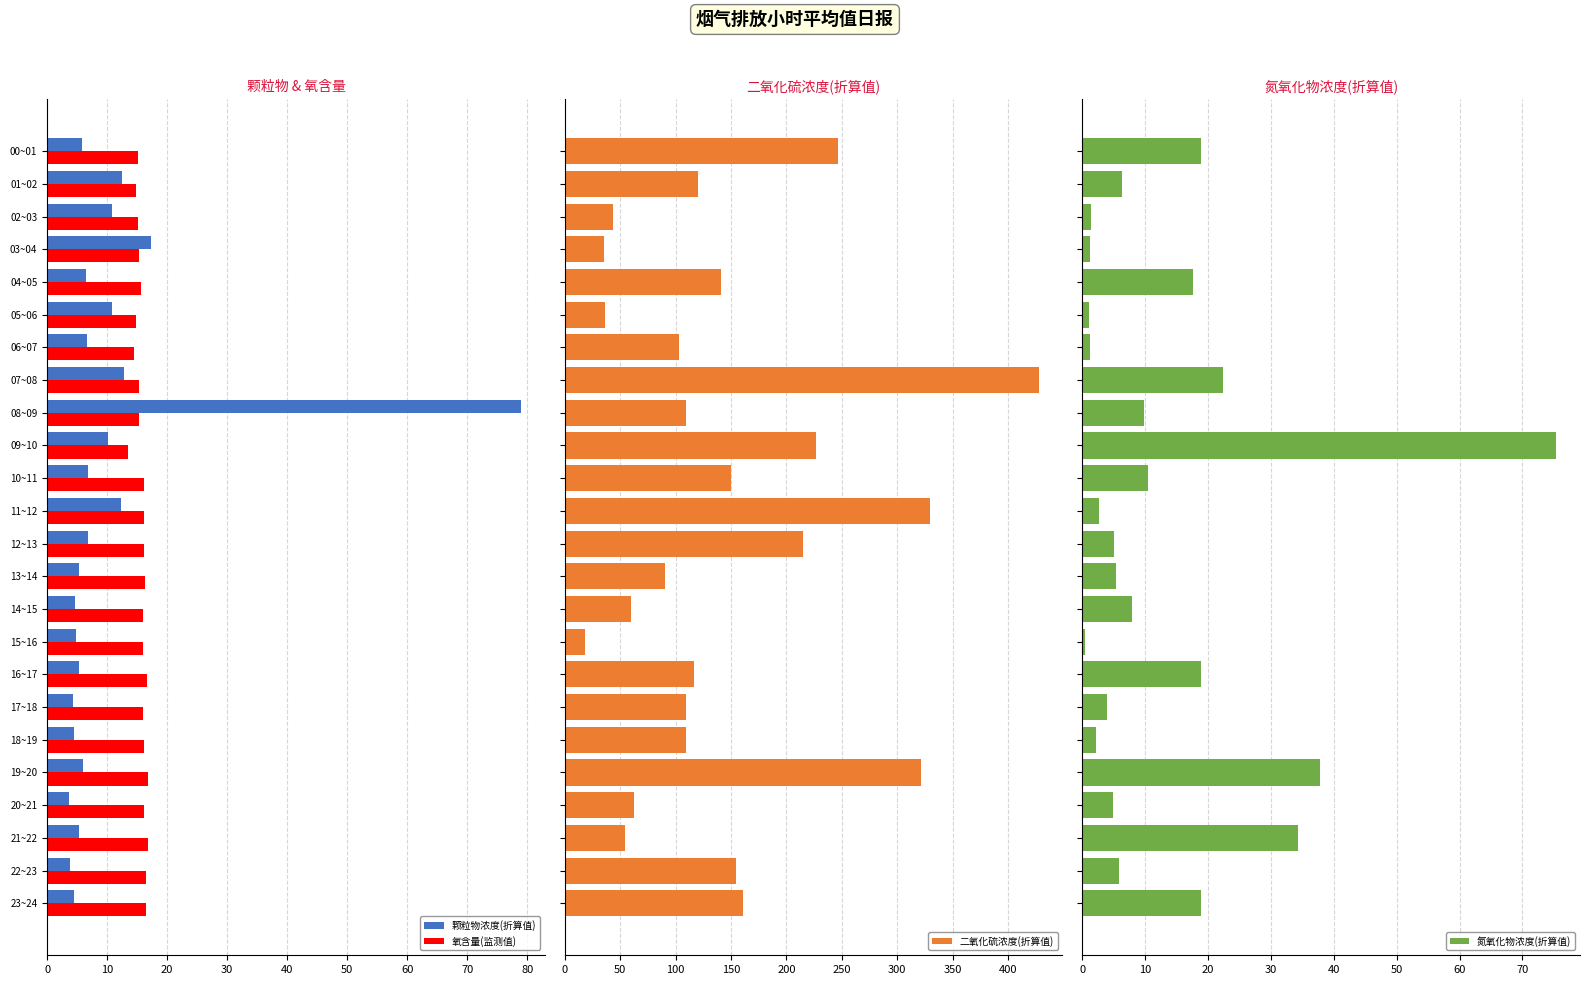

What is the difference between the maximum and minimum values in the 颗粒物浓度(折算值) series?

75.3